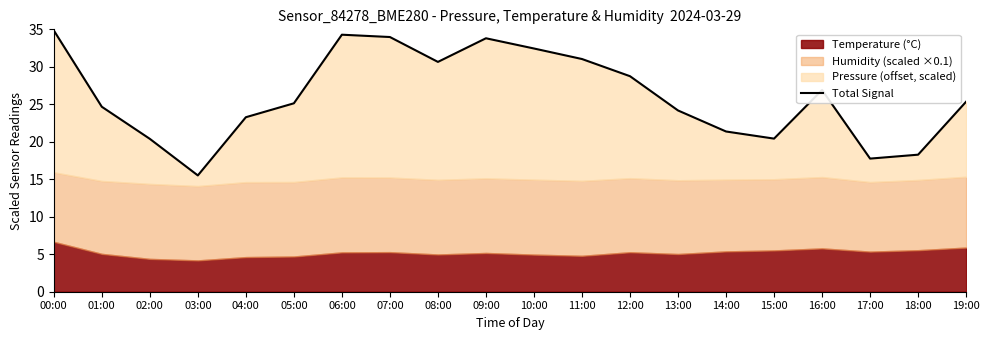

The value at 06:00 is 34.3. True or false?

True